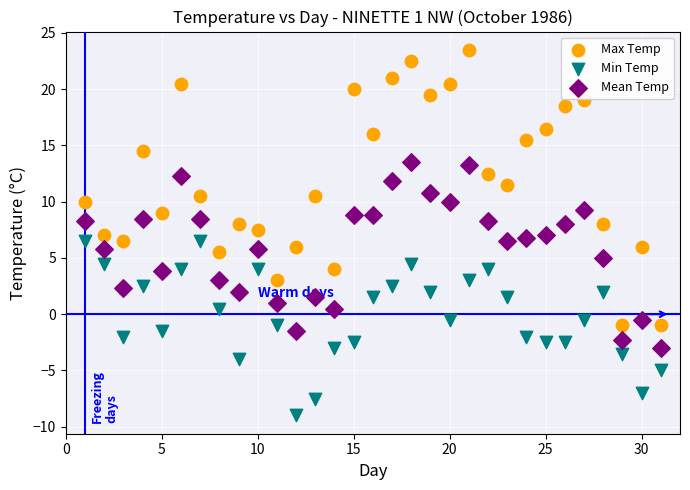

What are all the series names shown in the legend?

Max Temp, Min Temp, Mean Temp